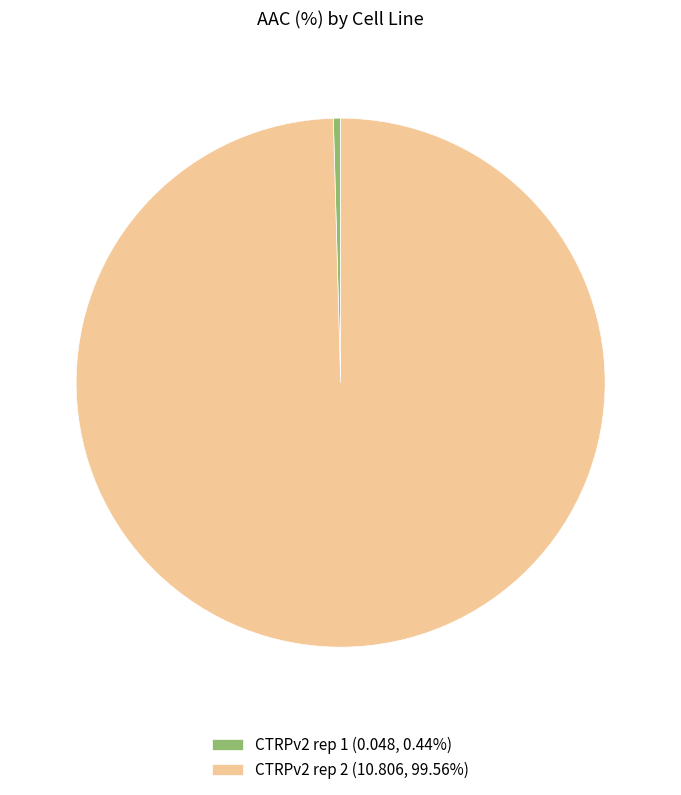

Is there any slice that represents more than half of the pie?

Yes